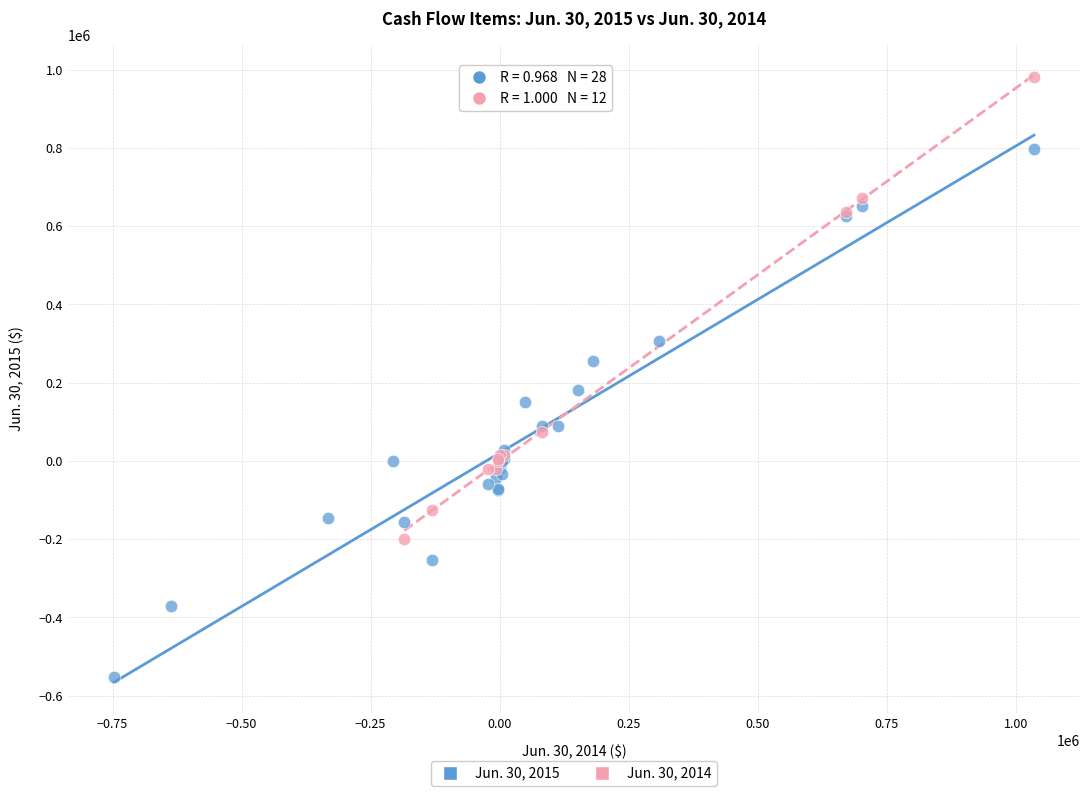

Which series contains the highest Y value?

Jun. 30, 2014